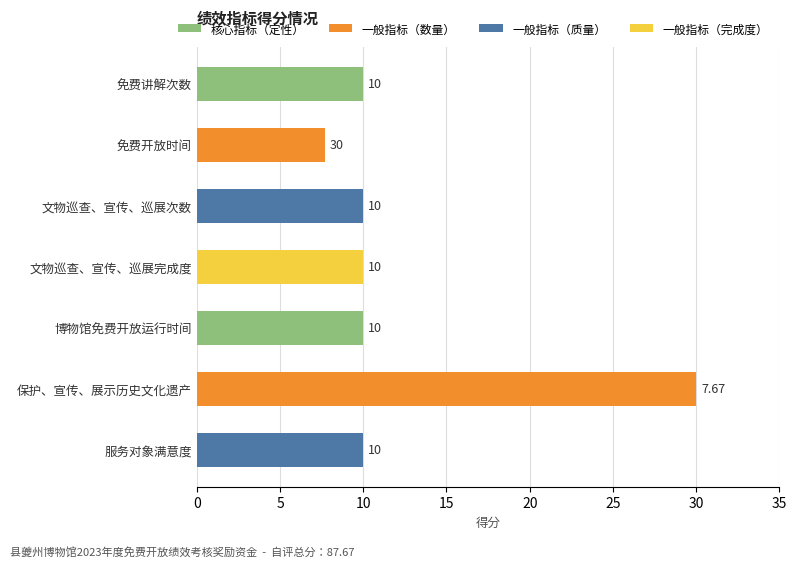

What is the change in value from 服务对象满意度 to 保护、宣传、展示历史文化遗产?

+20.0